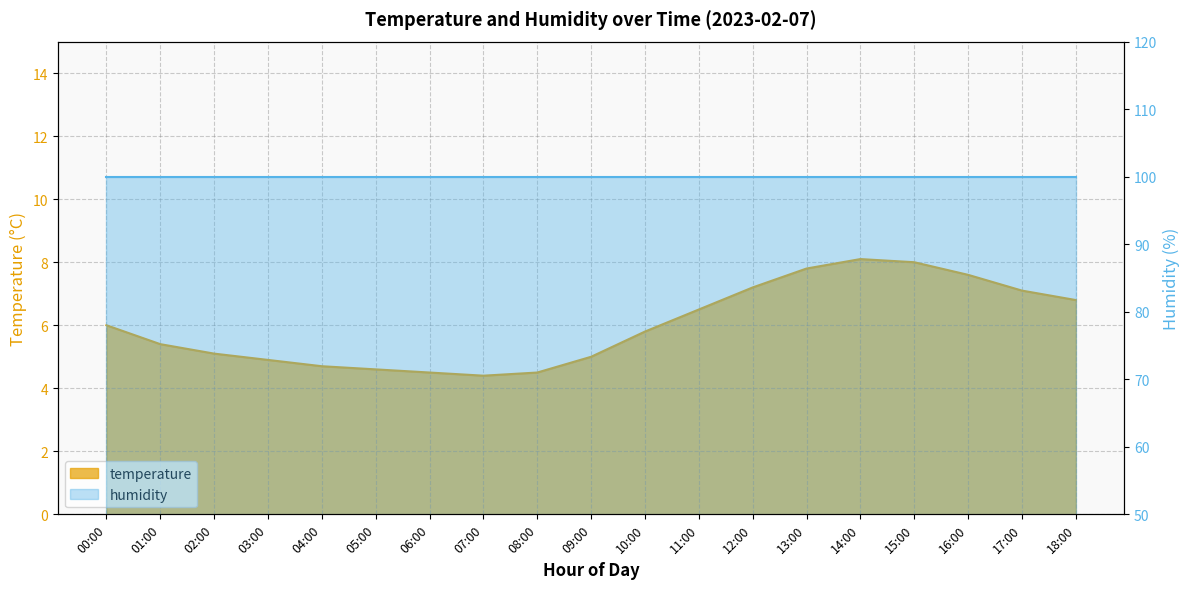

What is the change in value from 13:00 to 14:00?

+0.3